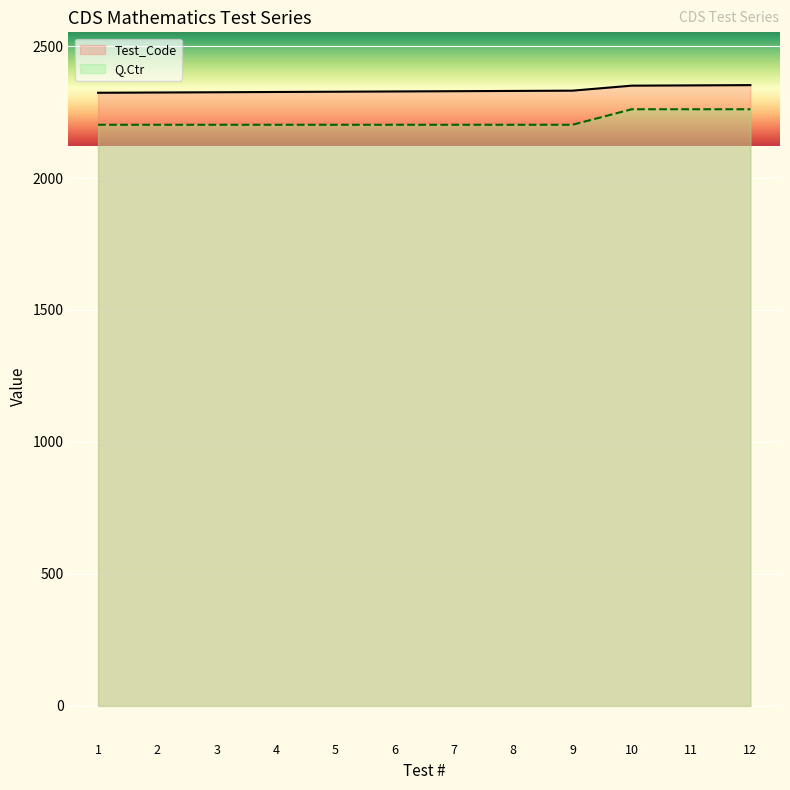

Reading left to right, list all the values displayed in this chart.

Test_Code: 1=2323.0	2=2324.0	3=2325.0	4=2326.0	5=2327.0	6=2328.0	7=2329.0	8=2330.0	9=2331.0	10=2350.0	11=2351.0	12=2352.0
Q.Ctr: 1=2201.8	2=2201.8	3=2201.8	4=2201.8	5=2201.8	6=2201.8	7=2201.8	8=2201.8	9=2201.8	10=2260.6	11=2260.6	12=2260.6